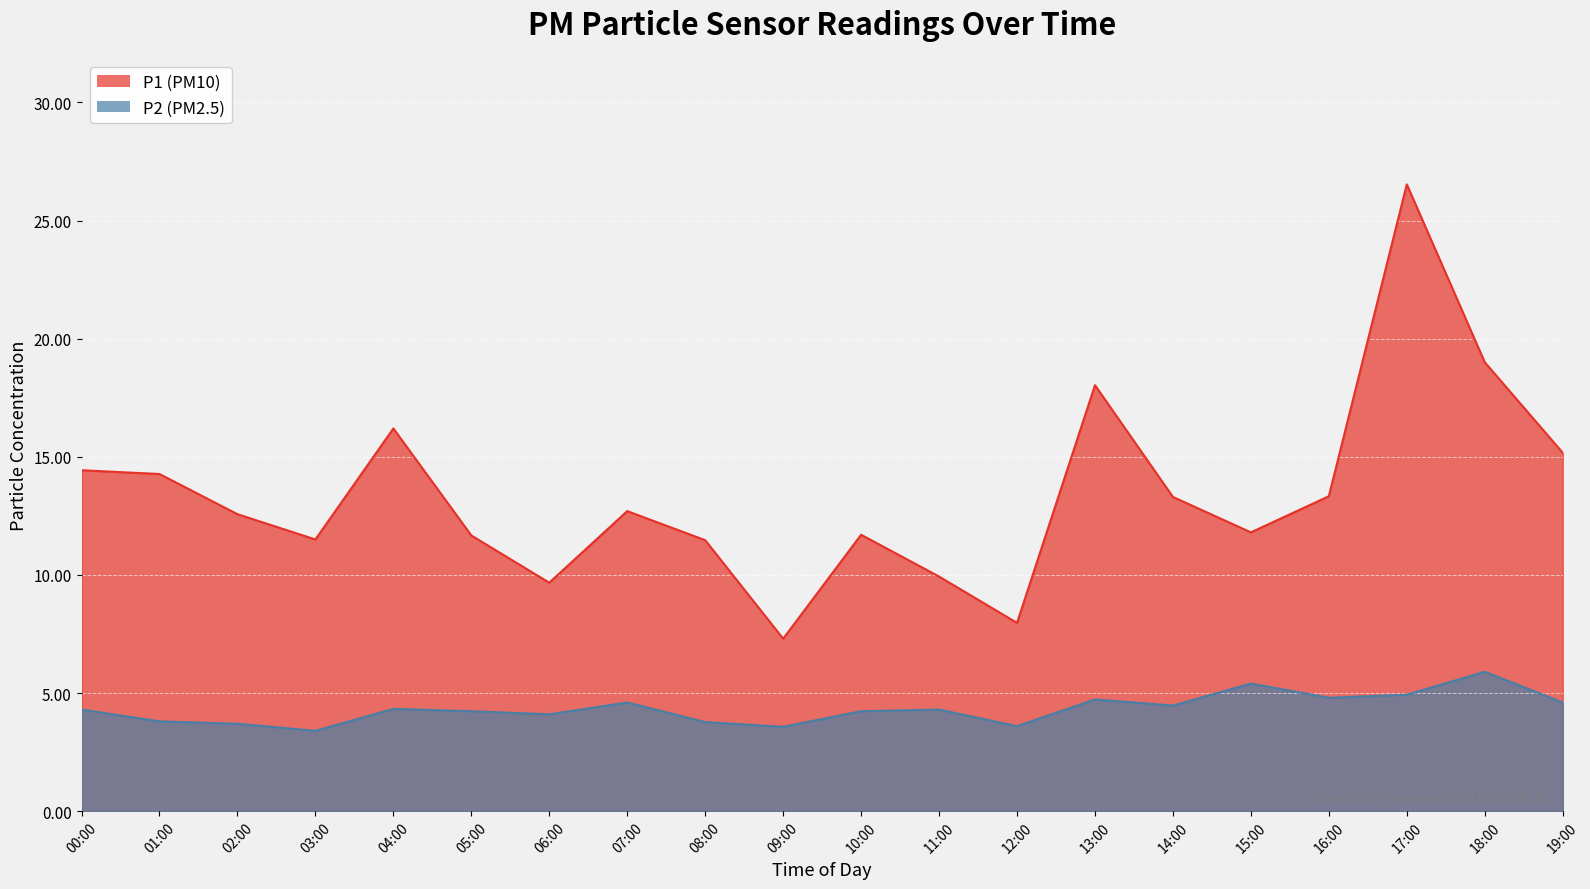

What position from the left is 15:00?

16